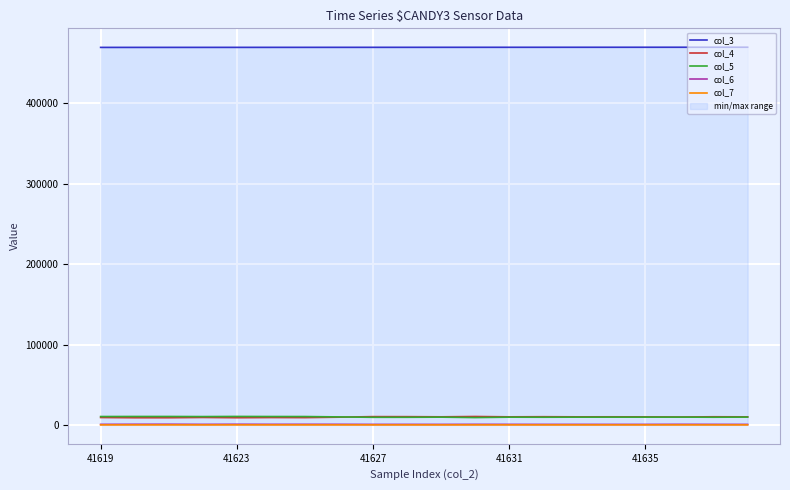

Reading left to right, transcribe all the data shown in this chart.

col_3: 469454	469465	469477	469488	469499	469511	469522	469533	469544	469556	469567	469578	469589	469601	469612	469623	469635	469646	469657	469668
col_4: 9214	8936	8937	9282	8964	9186	9091	9637	10314	10270	10072	10457	10045	10204	10047	10080	10020	9850	10133	10034
col_5: 10433	10494	10493	10379	10538	10447	10415	9960	9482	9498	9672	9151	9643	9569	9669	9696	9695	9718	9578	9743
col_6: 712	823	869	713	838	752	790	763	665	687	663	743	710	680	681	656	662	761	704	653
col_7: 26	32	32	17	37	27	29	29	21	19	11	31	26	19	26	23	22	28	18	17